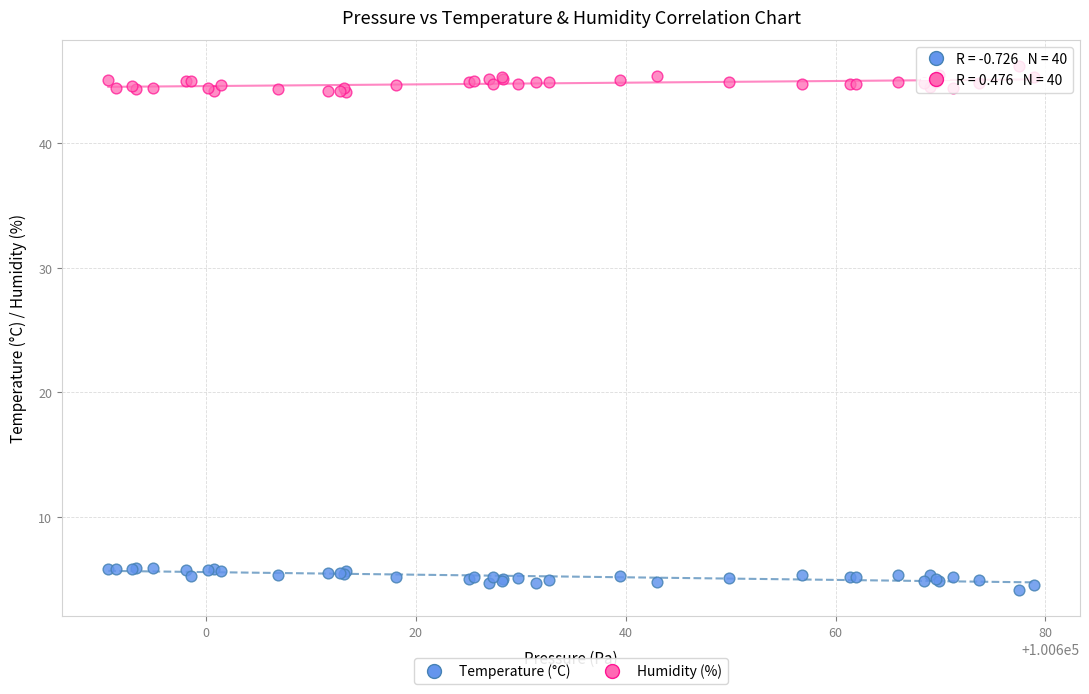

Which series reaches the maximum Y coordinate?

Humidity (%)